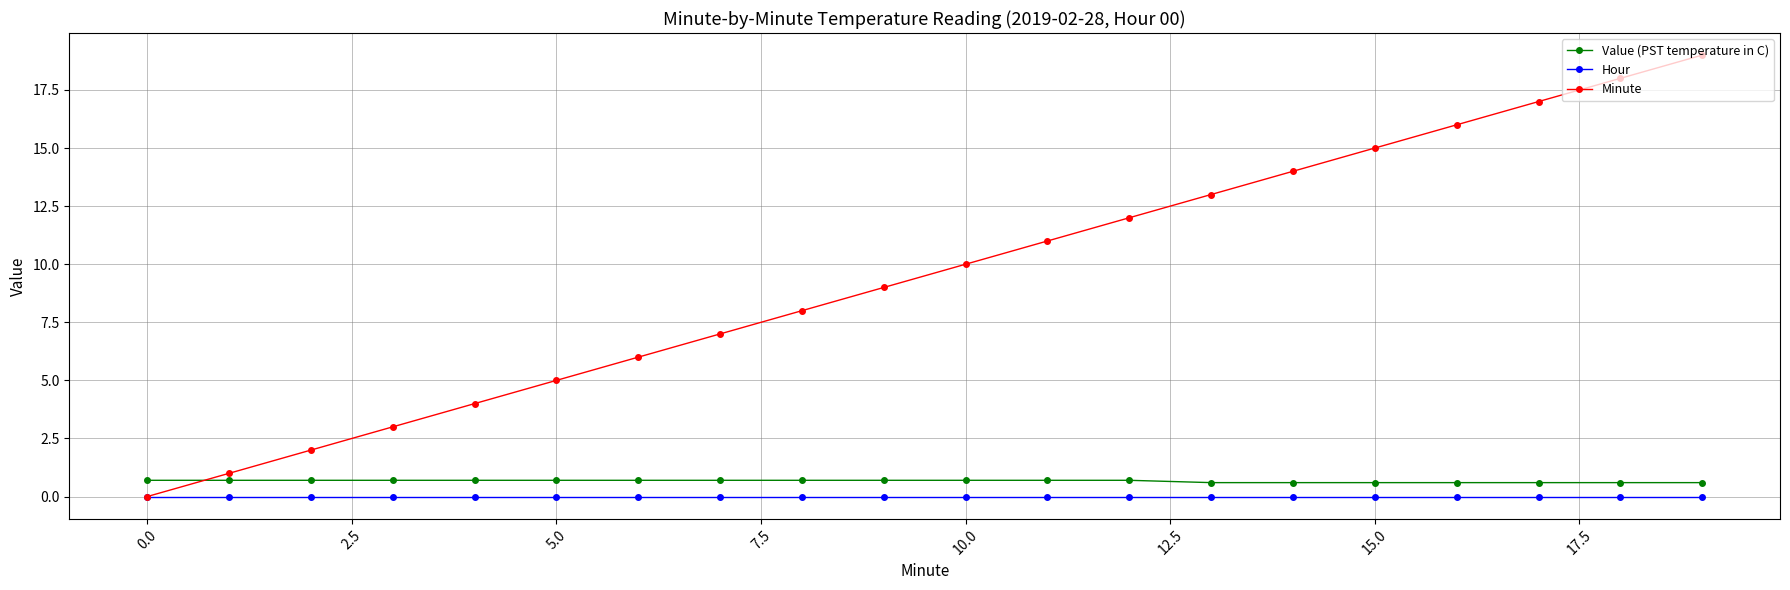

Which series has the largest total across all categories?

Minute